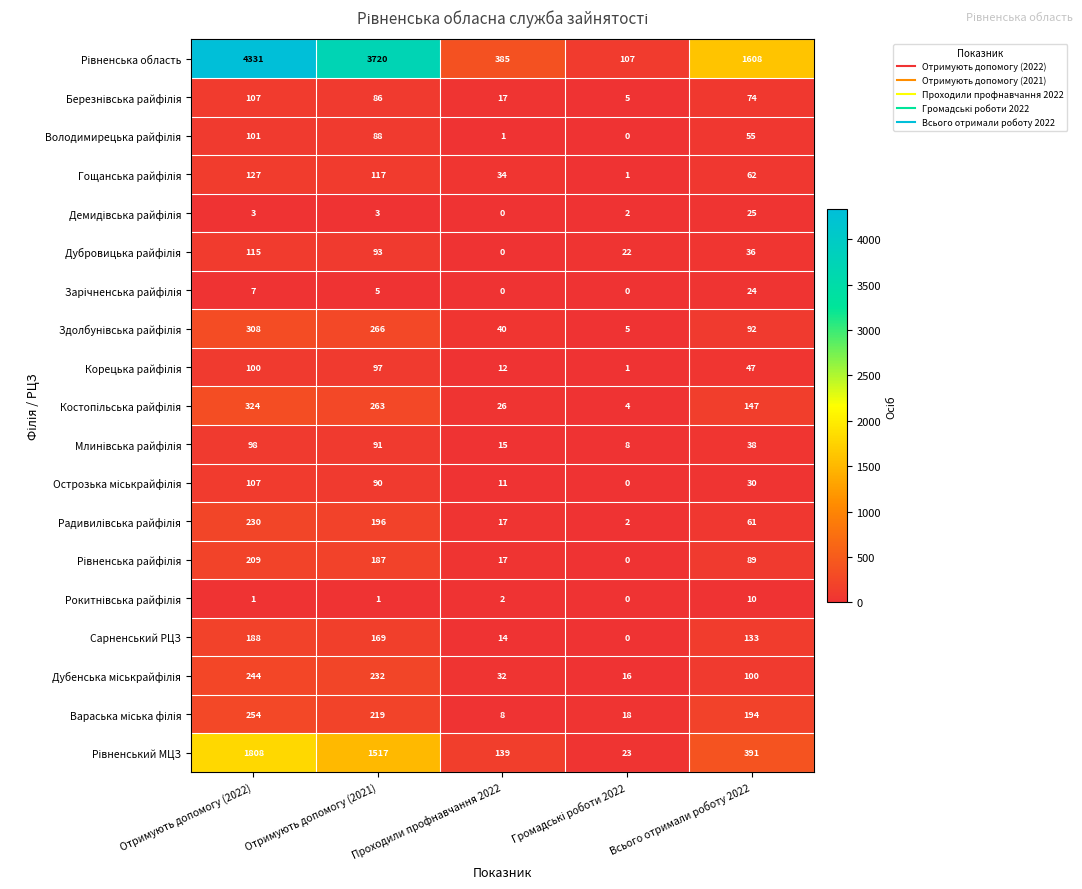

Count the number of data series in this chart.

19